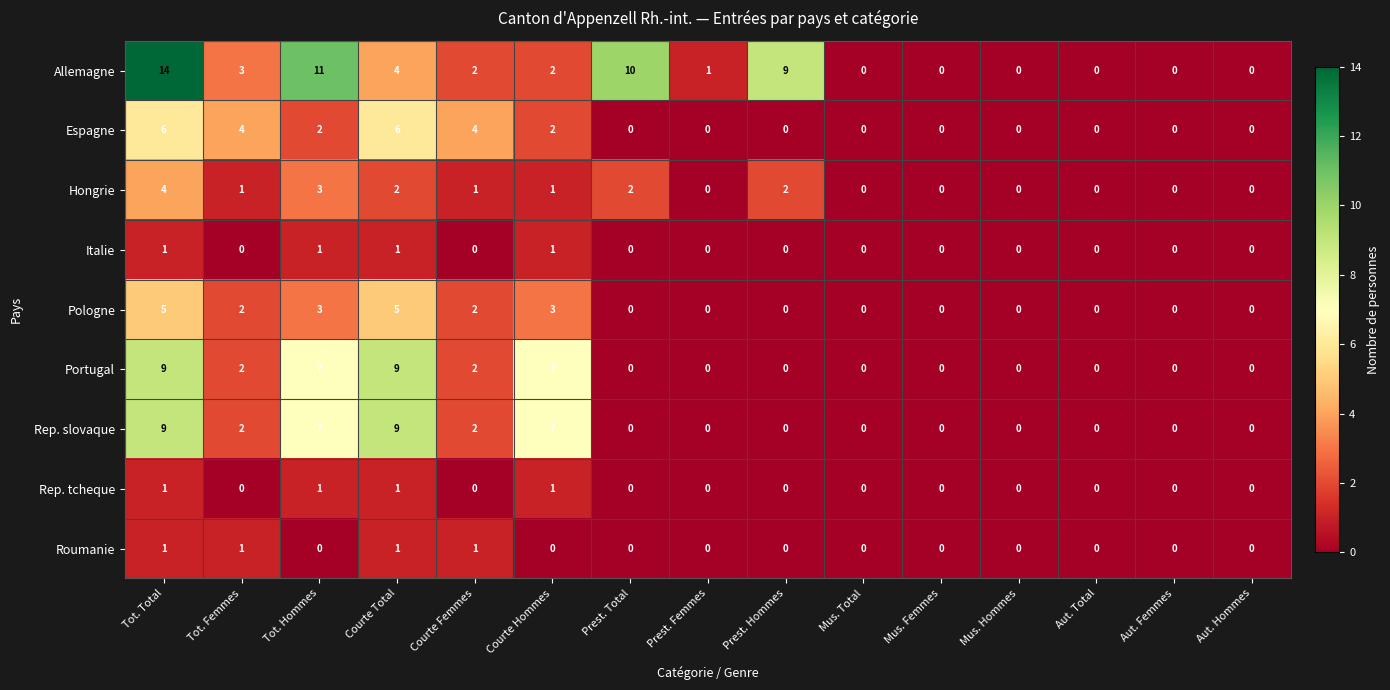

Count the Rep. slovaque values in the range 0 to 7.

13